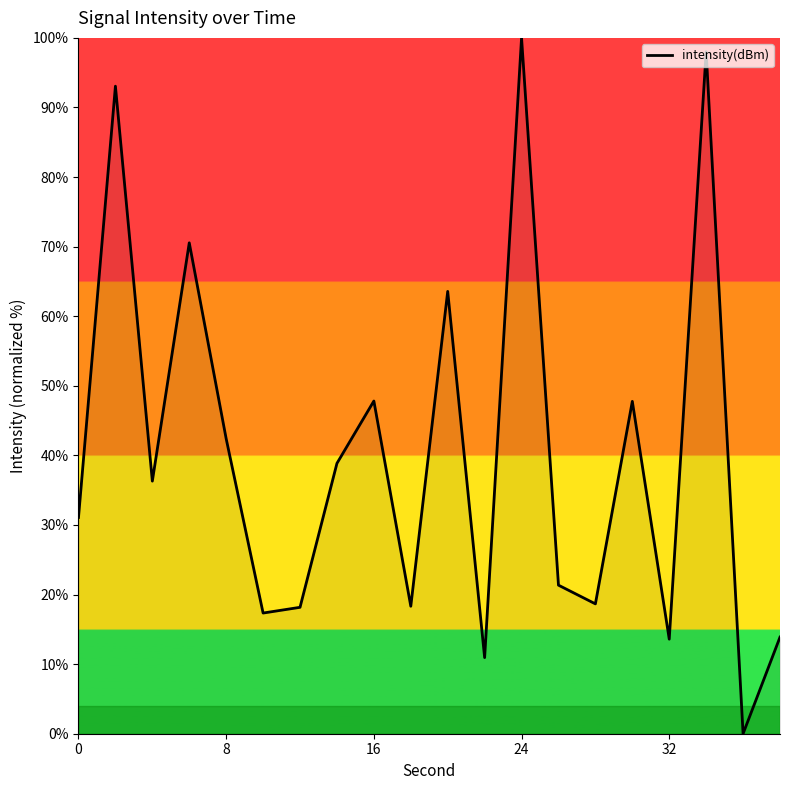

Is this an area chart (filled region under the line)?

No